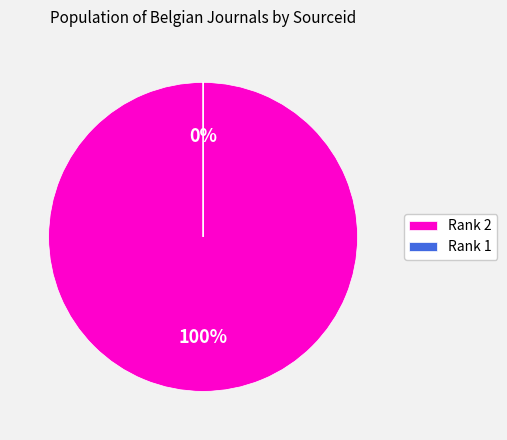

The Rank 1 slice represents 0% of the pie. True or false?

True